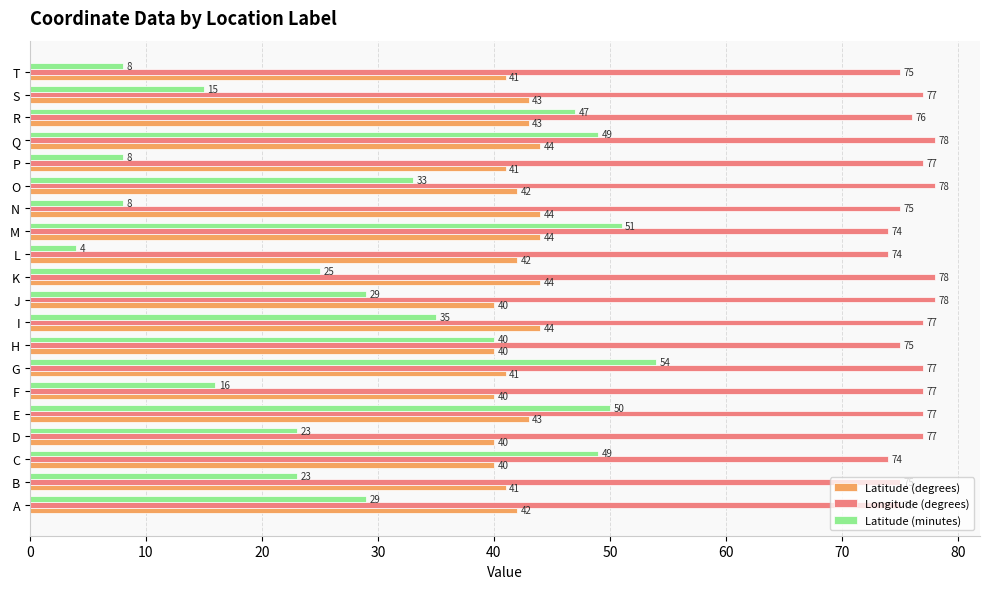

What is the minimum value for Latitude (minutes)?

4